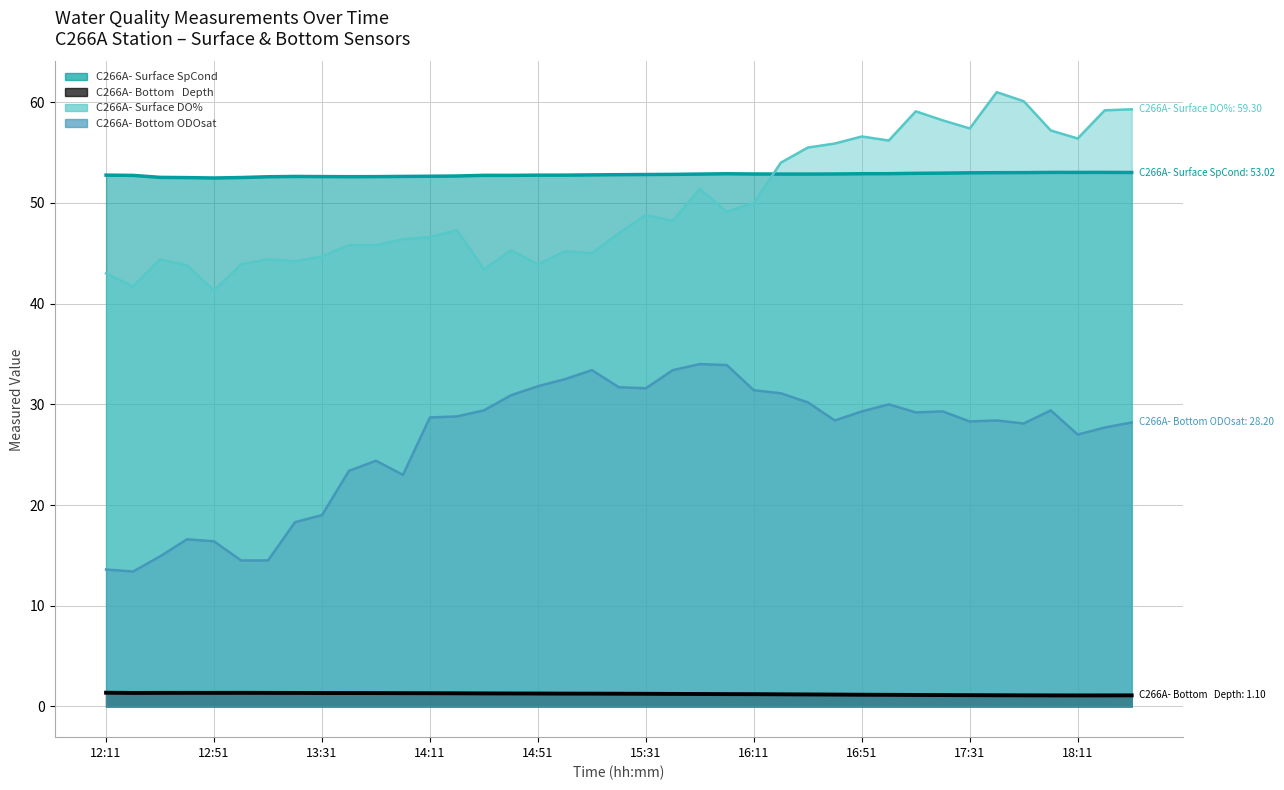

True or false: C266A- Surface DO% and C266A- Bottom   Depth cross at least once.

False